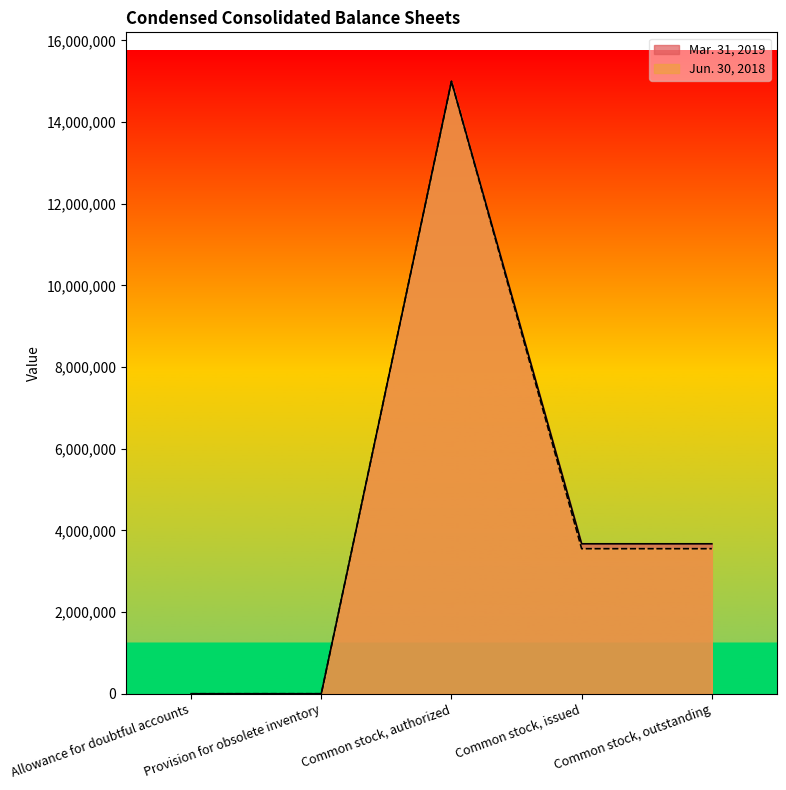

Read the Jun. 30, 2018 value at Allowance for doubtful accounts, to the nearest 50.

250